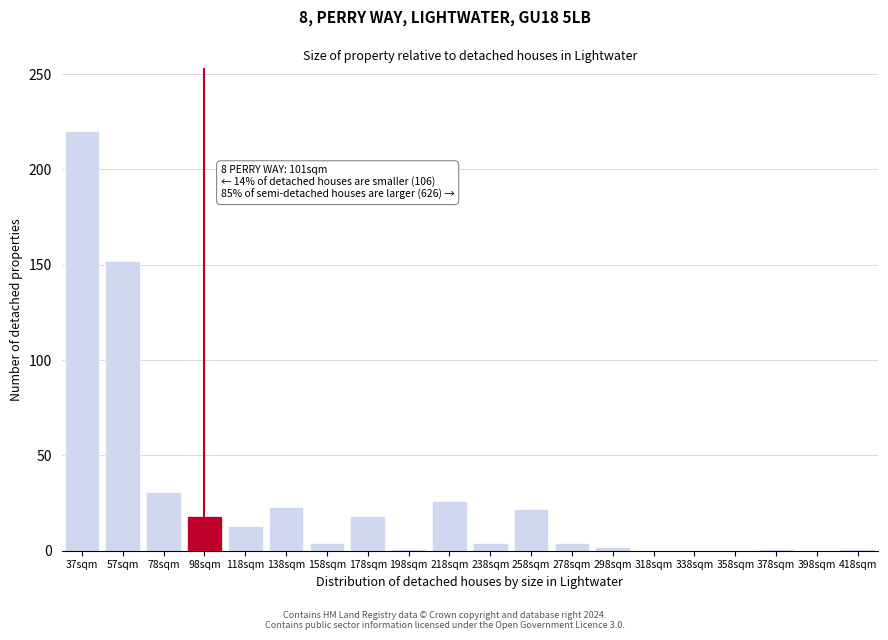

Between 258sqm and 318sqm, which is larger?

258sqm